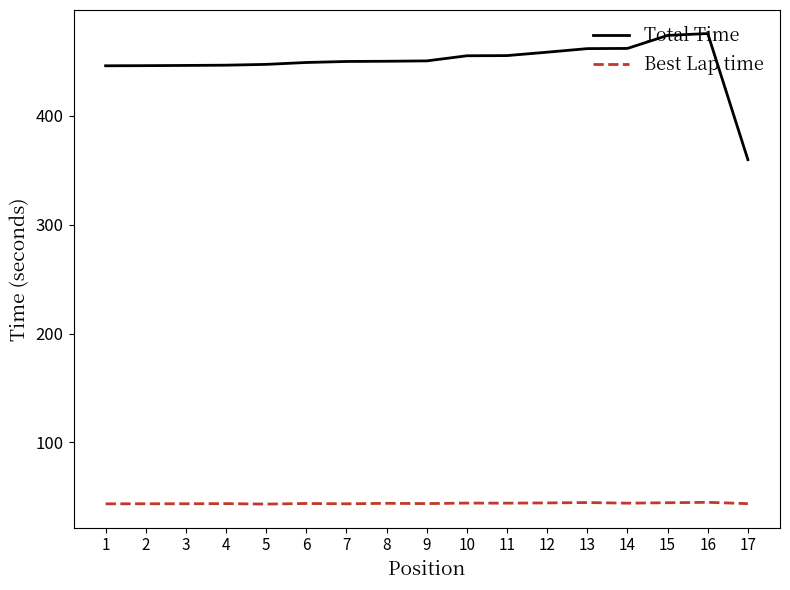

What is the minimum value shown in the chart?

43.4